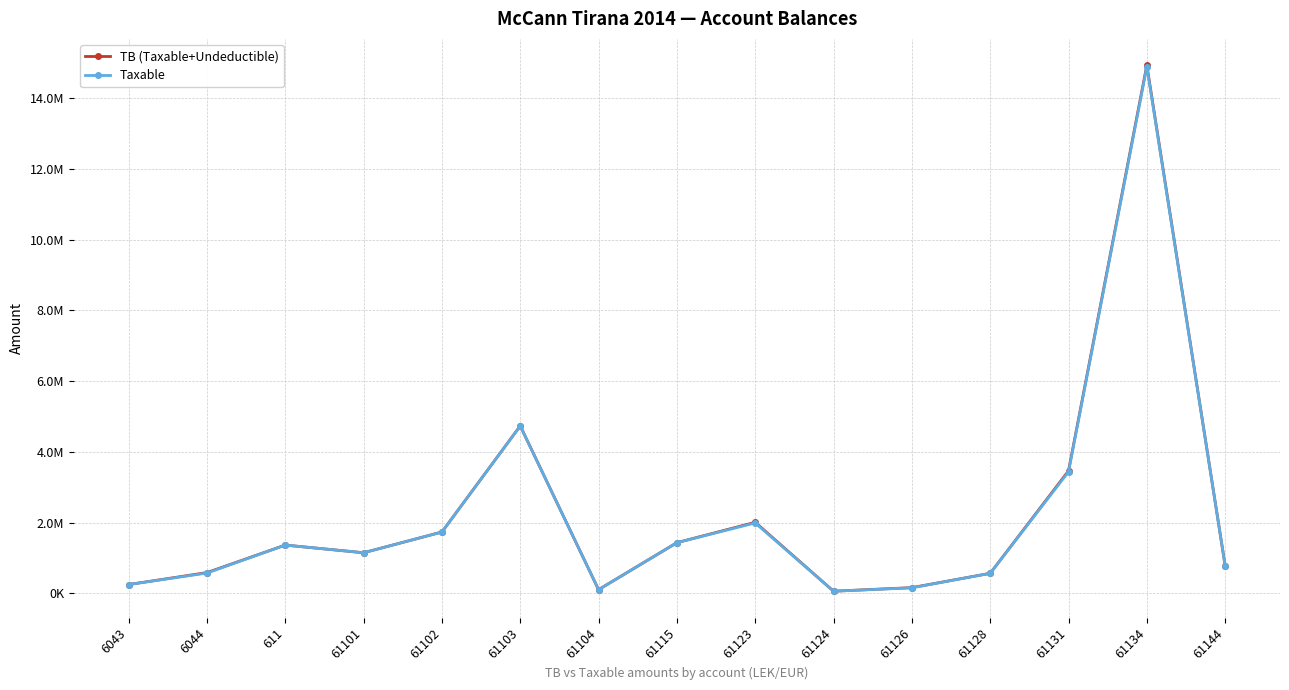

What are all the series names shown in the legend?

TB (Taxable+Undeductible), Taxable